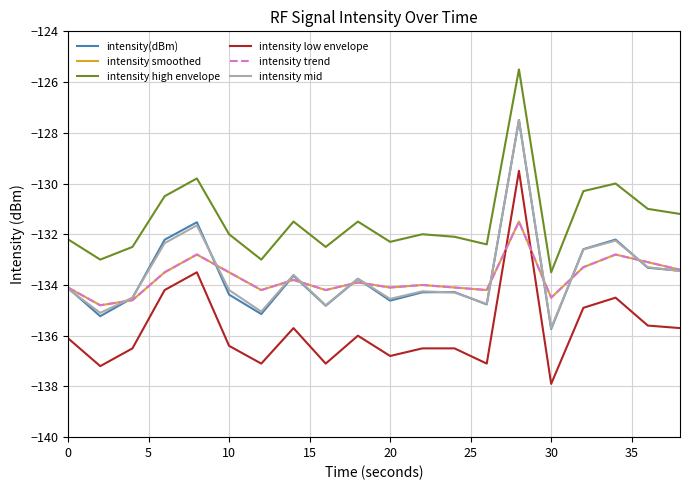

What is the lowest value of the intensity smoothed series?

-134.8